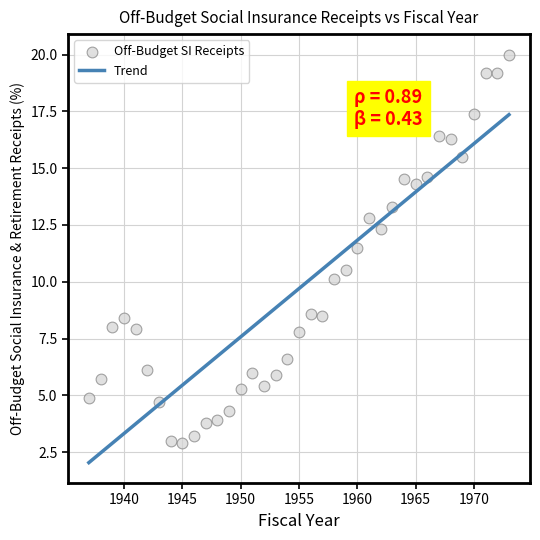

What is the range of X values (max minus min)?

36.0